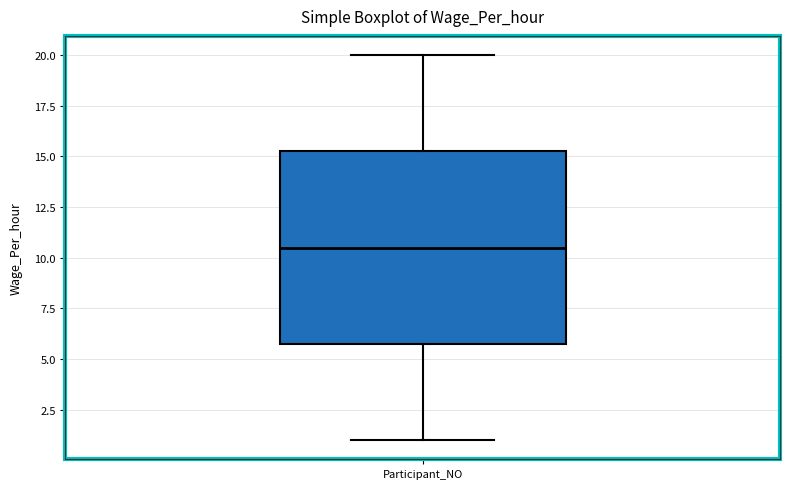

Read this box plot against the y-axis: the position of the median line, the range covered by the box, and the ends of both whiskers. The values are not printed on the chart, so give them approximately, as read against the axis.

median 10.5, box 6.0 to 15.5, whiskers 1.0 to 20.0